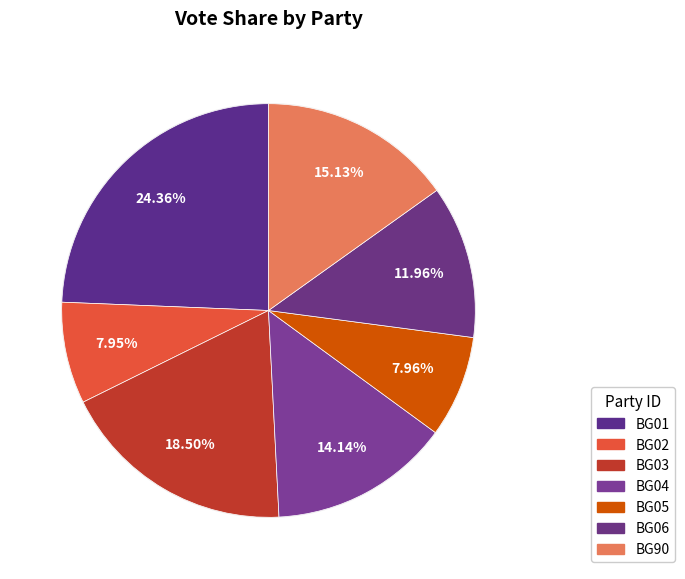

What is the total percentage of BG90 and BG04?

29.3%